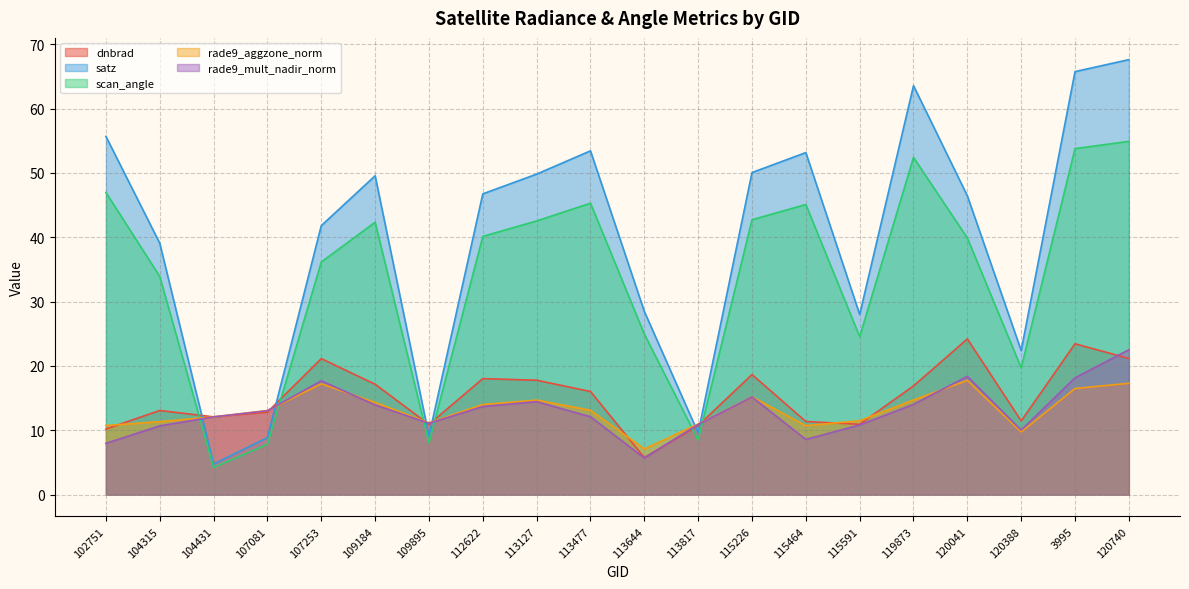

Which label corresponds to the largest value in the chart?

120740